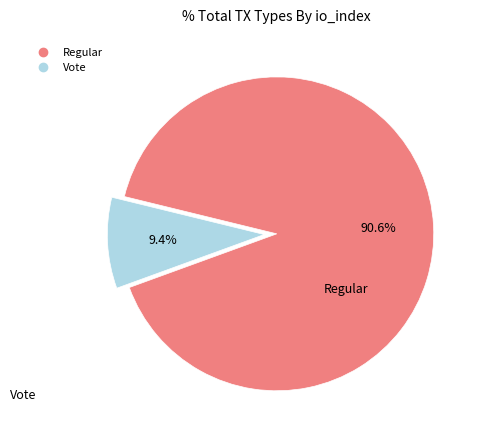

What portion of the pie excludes Regular?

9.4%